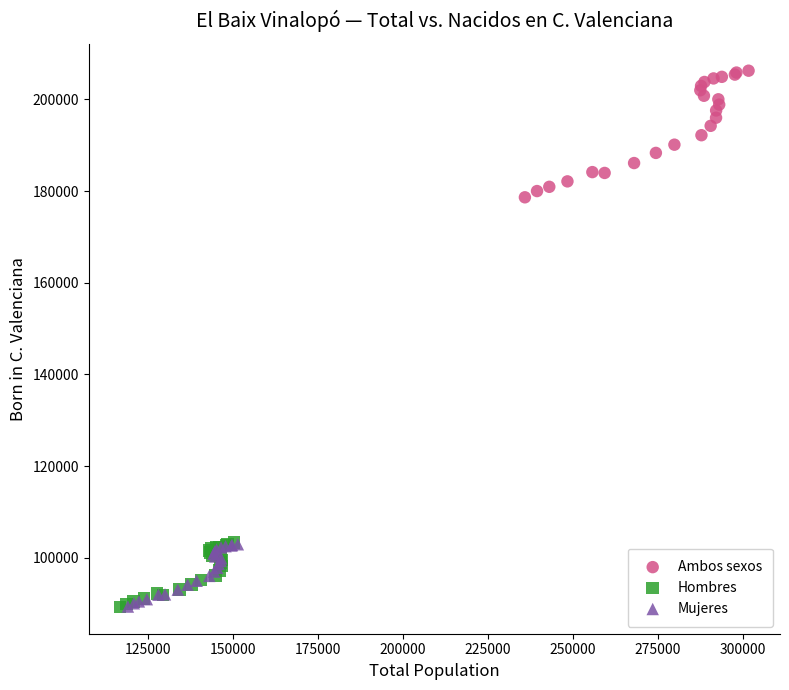

Which series contains the highest Y value?

Ambos sexos